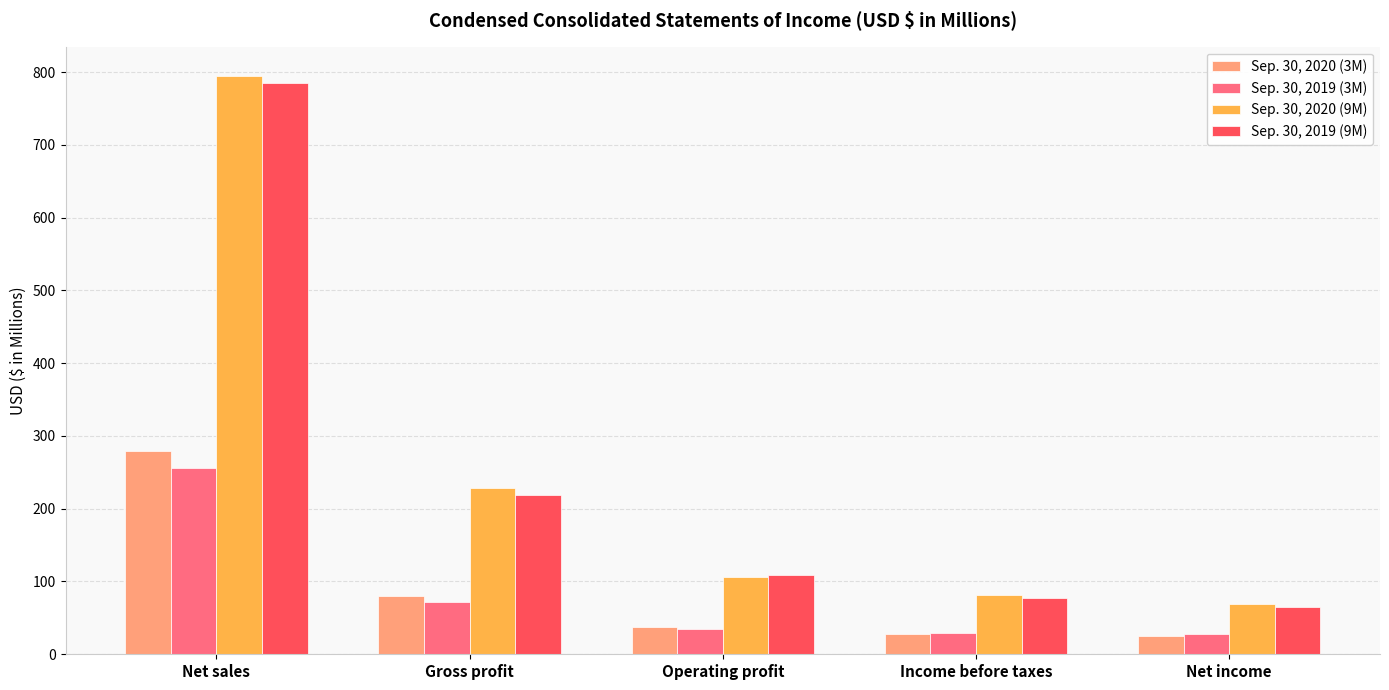

The value of Sep. 30, 2020 (3M) at Net sales is 279.3. True or false?

True